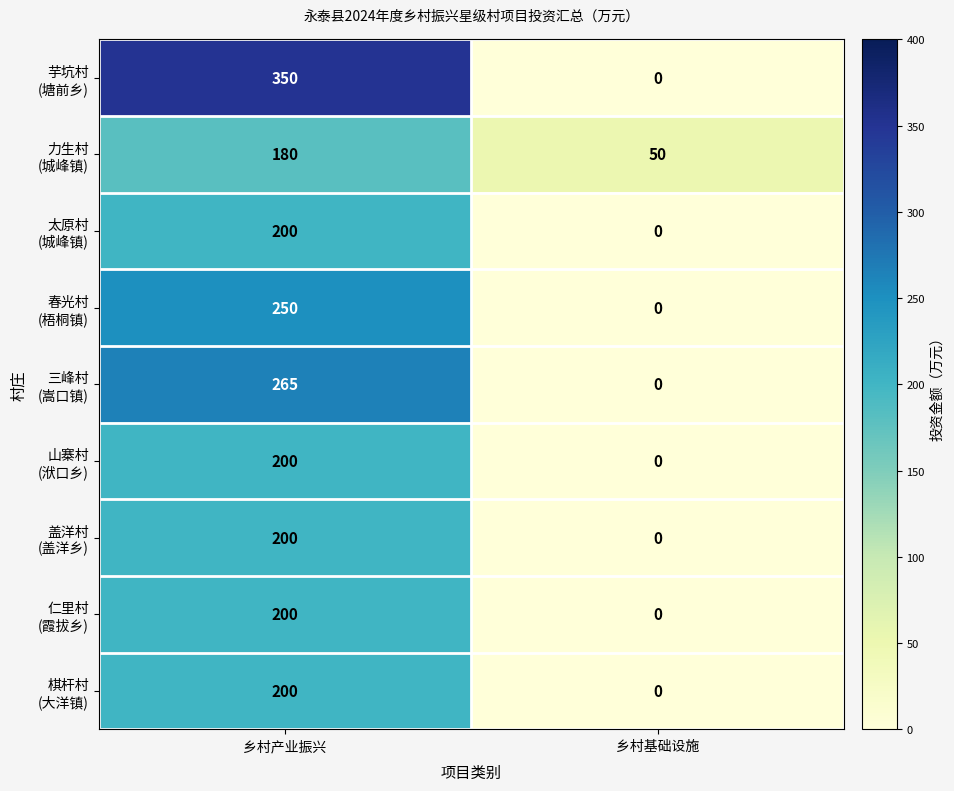

Which category has the lowest value across all series?

乡村基础设施